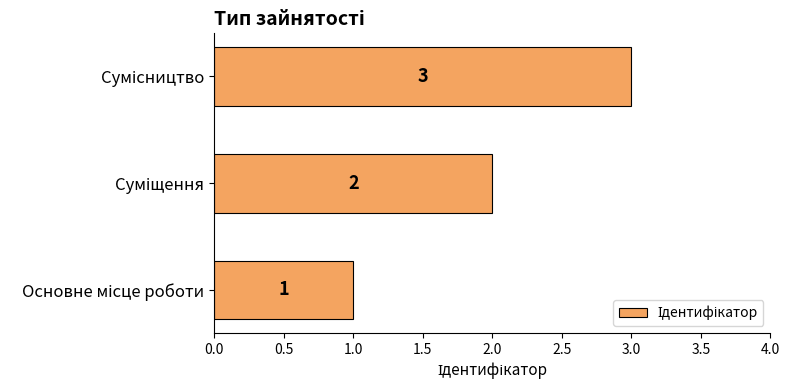

What is the sum of all values?

6